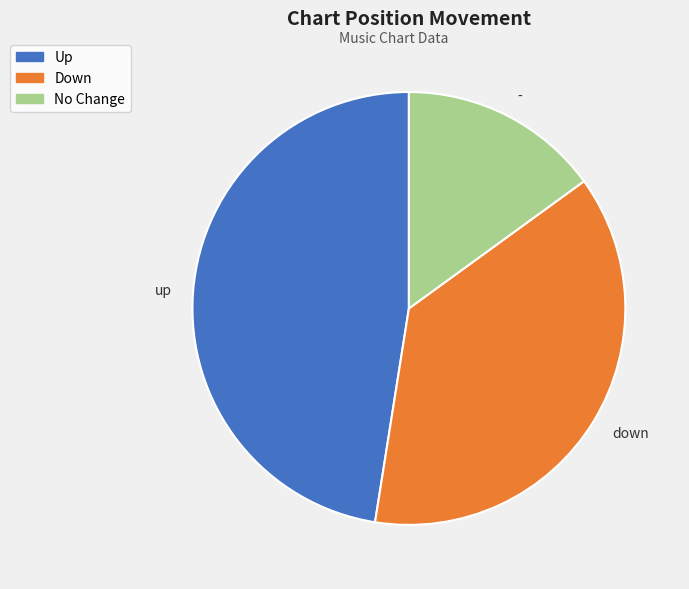

What is the largest slice in the pie chart?

up